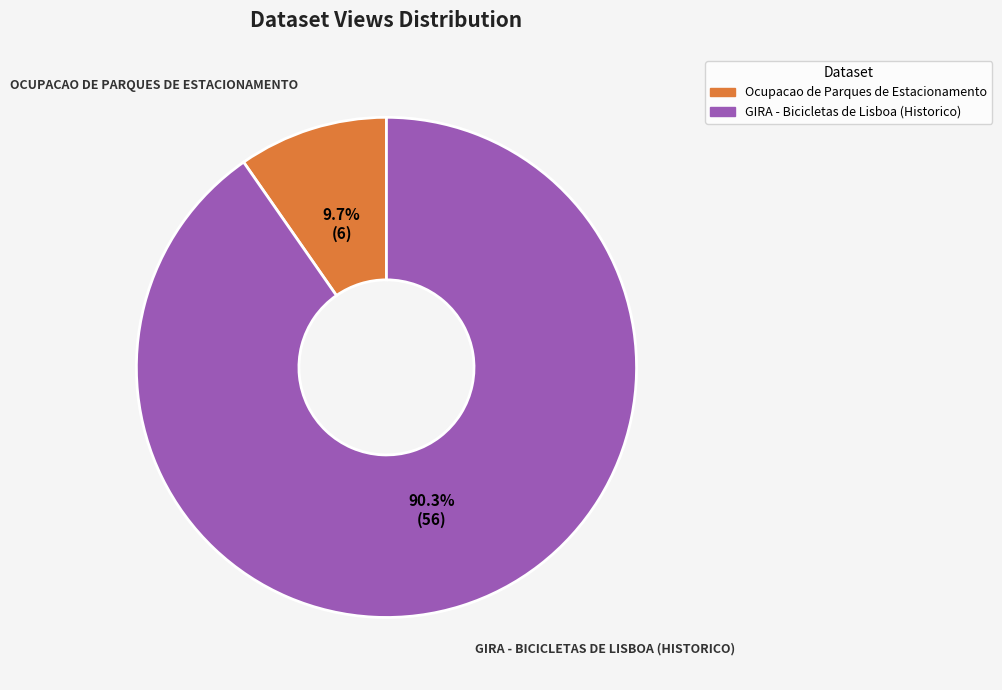

How many slices are in this pie chart?

2